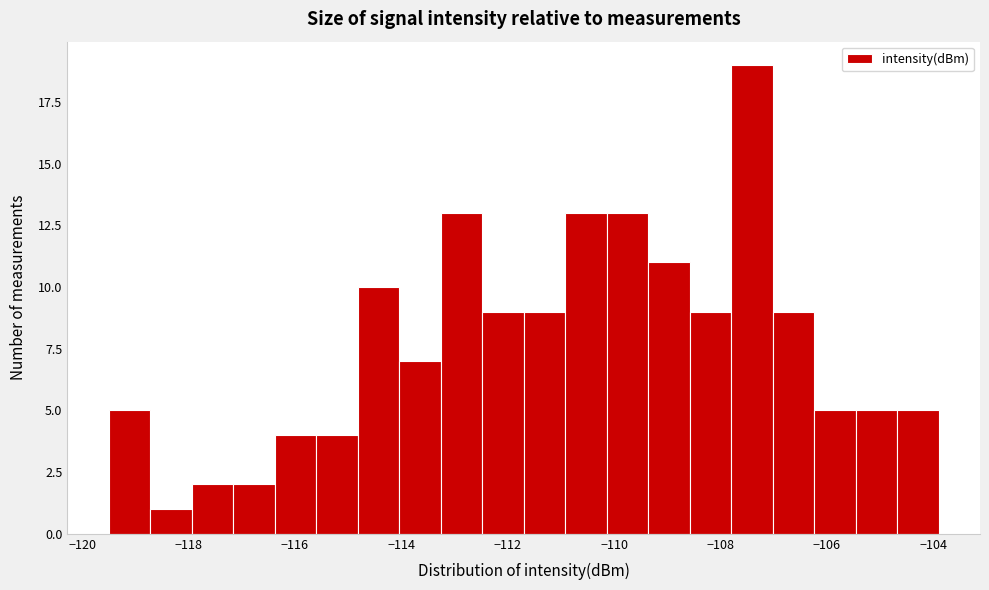

Around what value on the x-axis is the tallest bar? Give the approximate position of its centre, as read against the axis.

-107.4